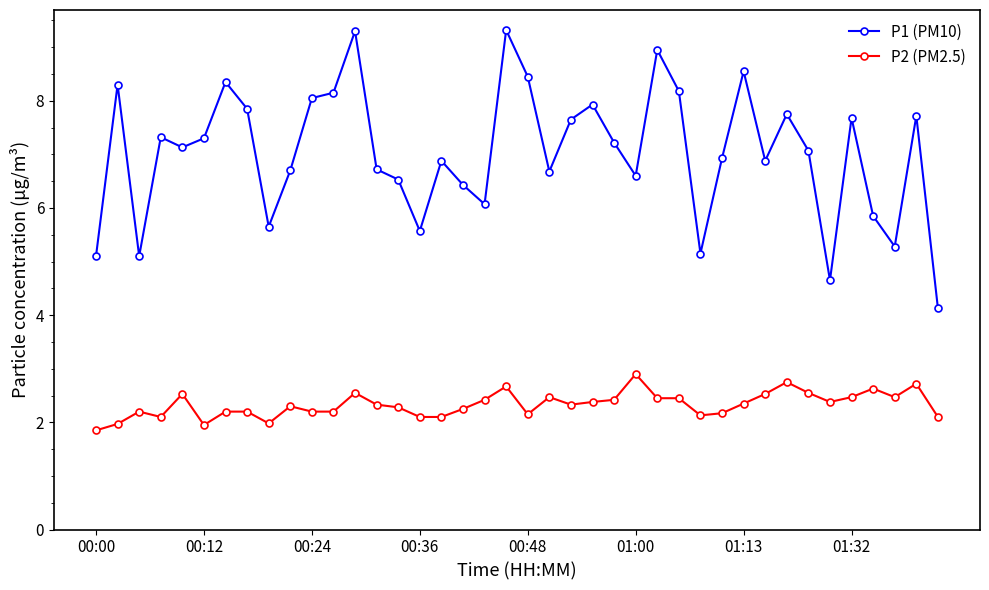

What is the value of the P2 (PM2.5) point at the 12th from the left?

2.2